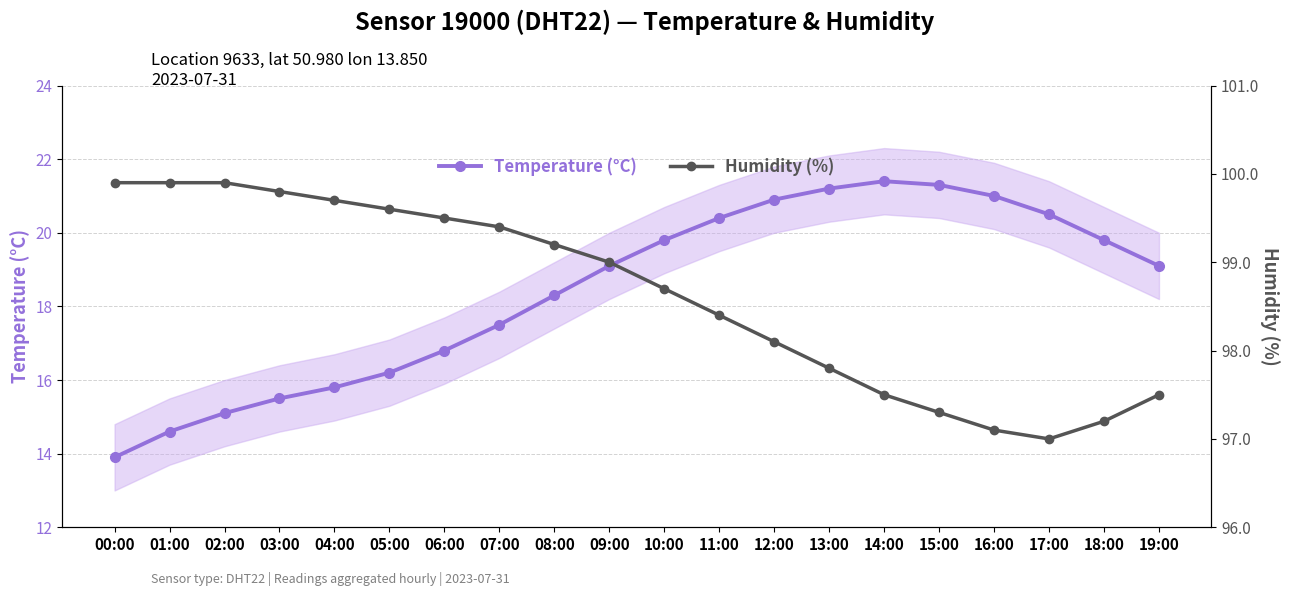

Rank the series by their maximum value, from highest to lowest.

Humidity (%), Temperature (°C)